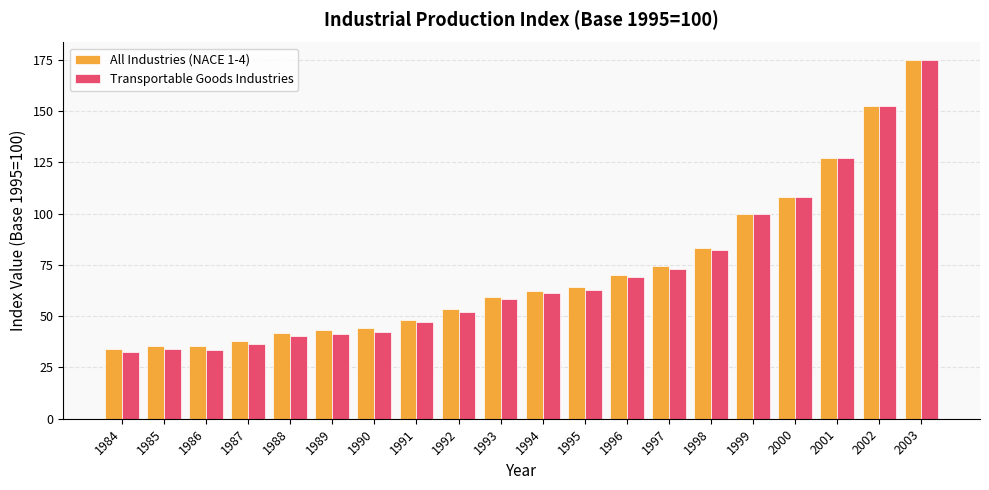

What is the difference between the All Industries (NACE 1-4) values at 1985 and 2001?

91.3